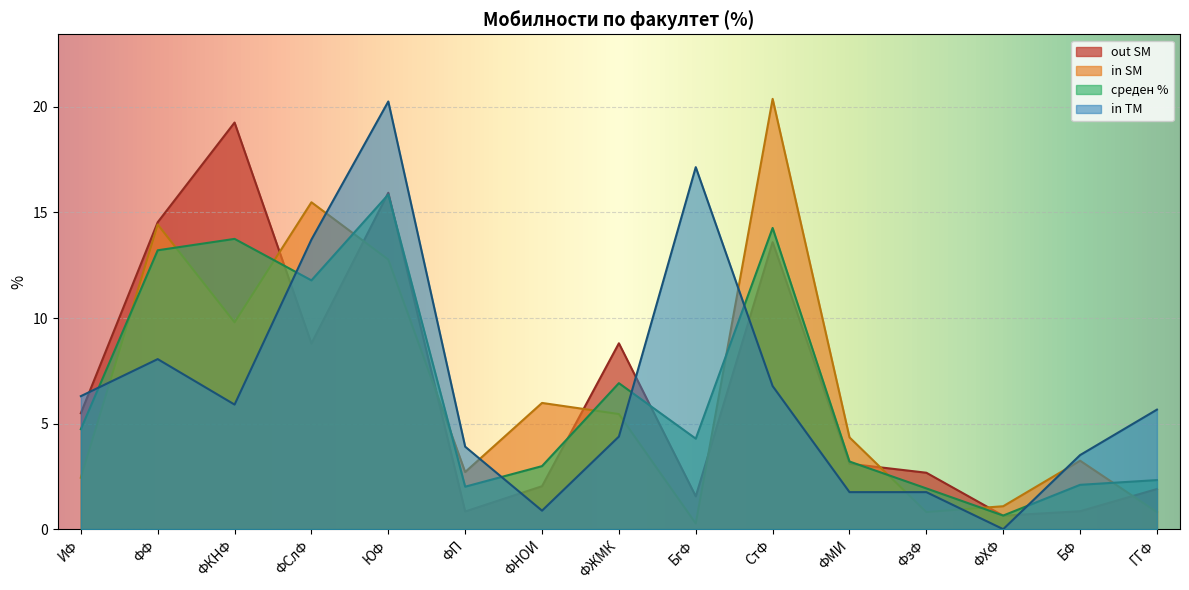

How many series are shown in this chart?

4